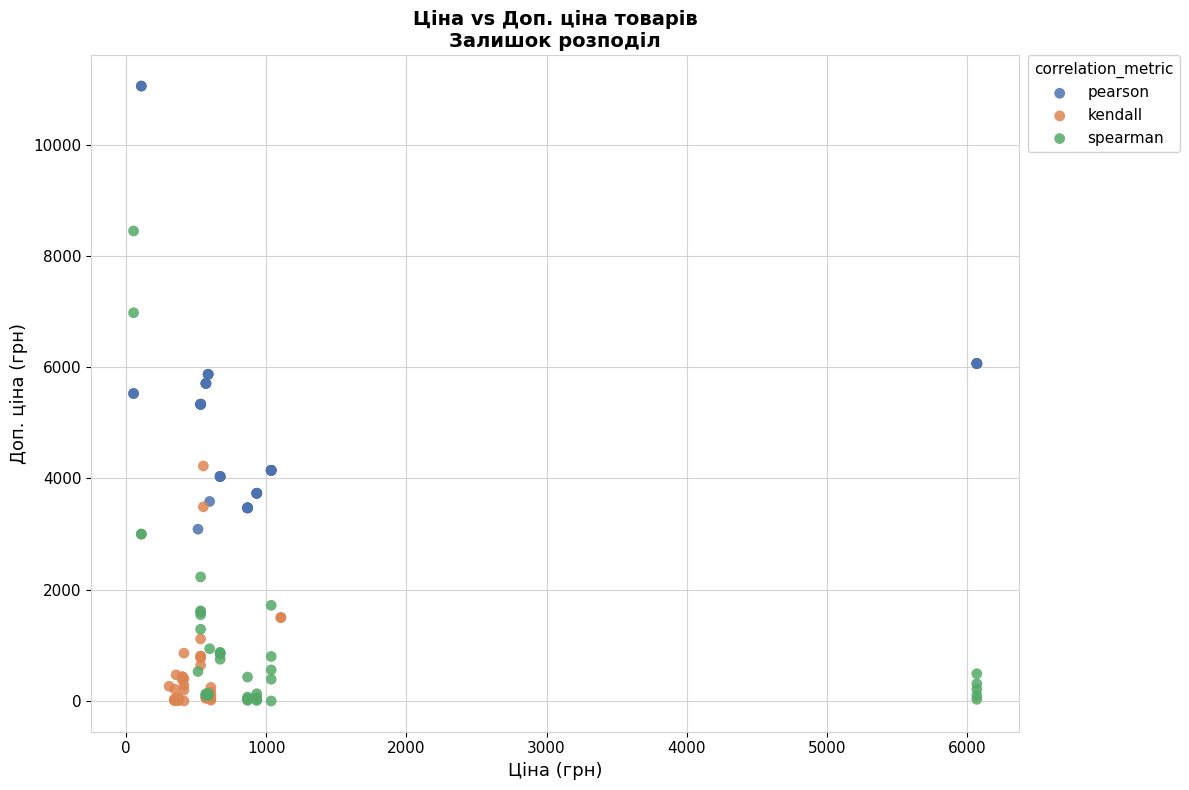

Which series has the widest spread of Y values?

spearman